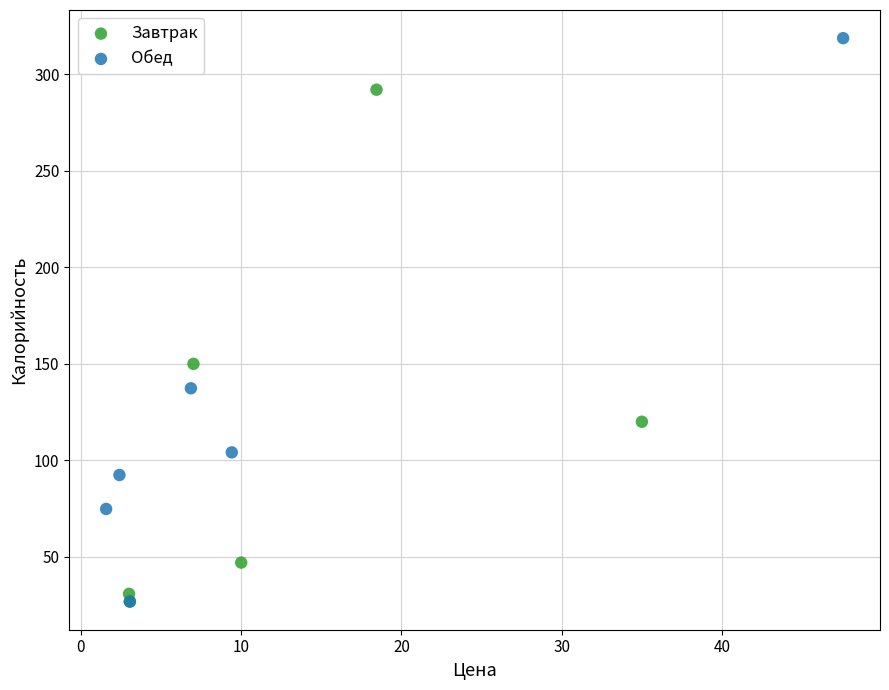

Which series has the largest Y range (max minus min)?

Обед